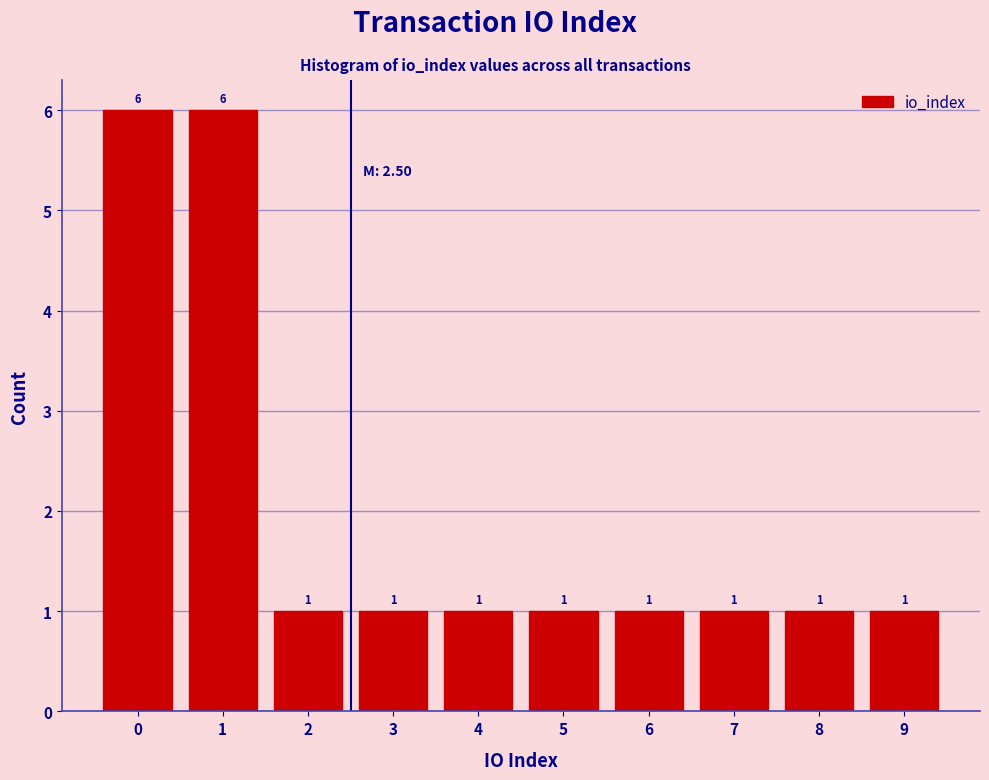

Reading left to right, transcribe all the data shown in this chart.

0=6	1=6	2=1	3=1	4=1	5=1	6=1	7=1	8=1	9=1